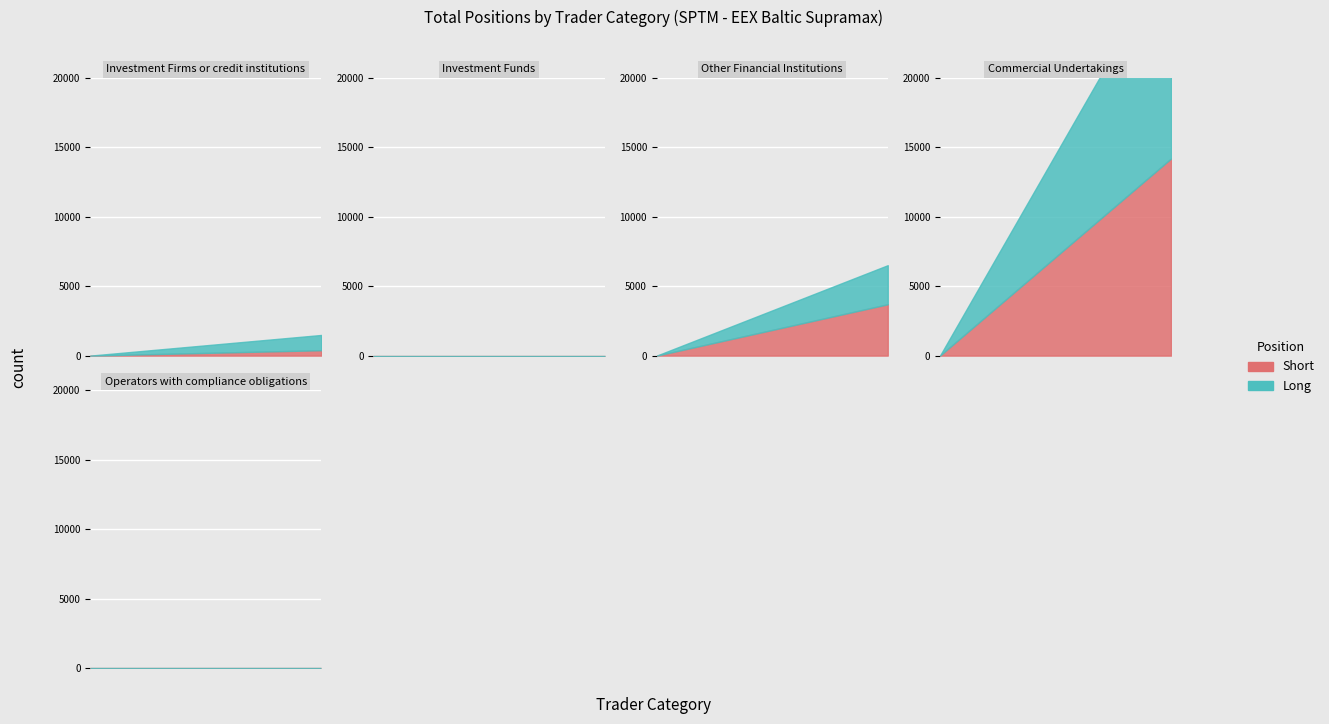

Rank the series by their maximum value, from lowest to highest.

Short, Long